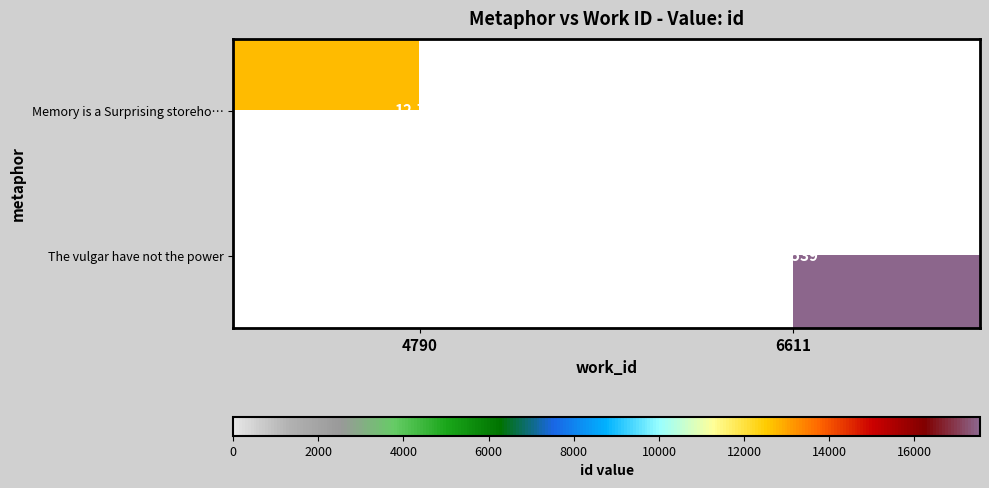

The value of The vulgar have not the power at 6611 is 17539. True or false?

True